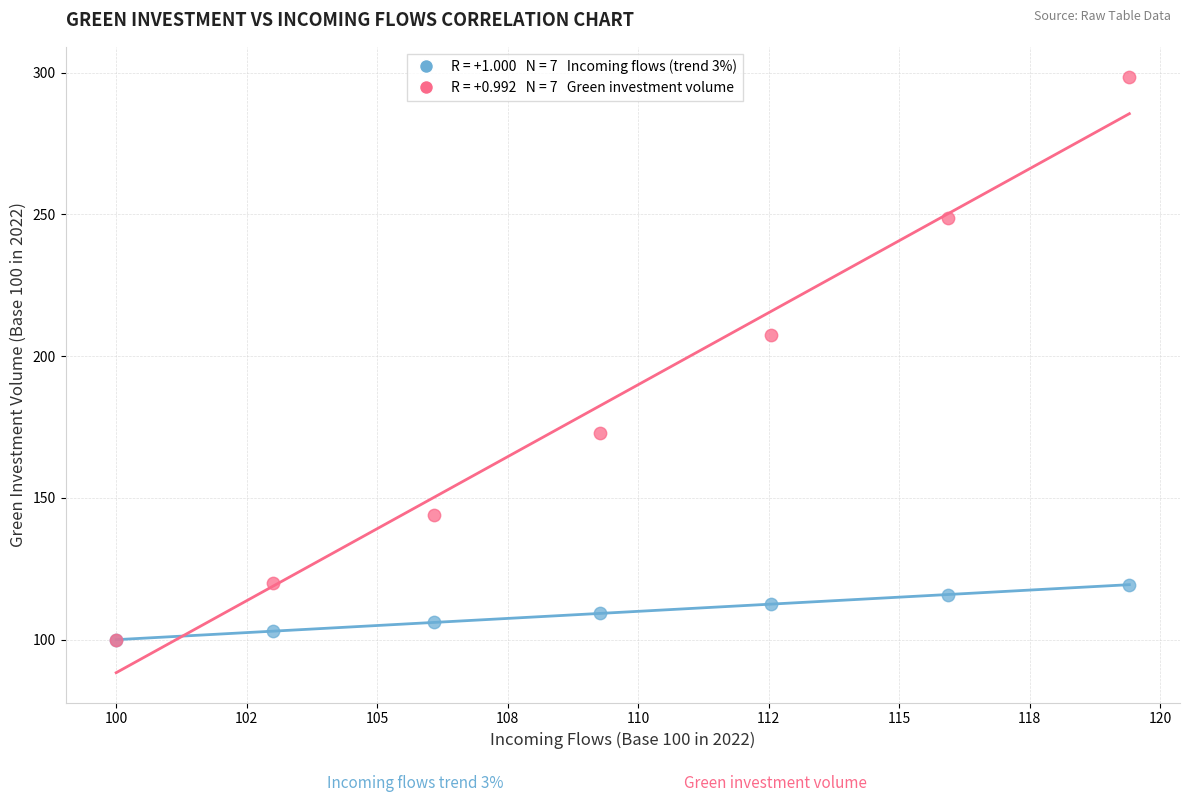

Across all series, what Y value is closest to 199?

207.4